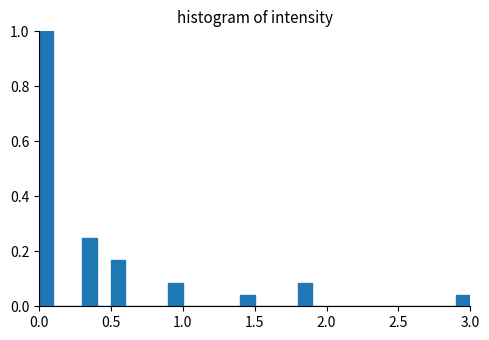

Around what value on the x-axis is the tallest bar? Give the approximate position of its centre, as read against the axis.

0.05